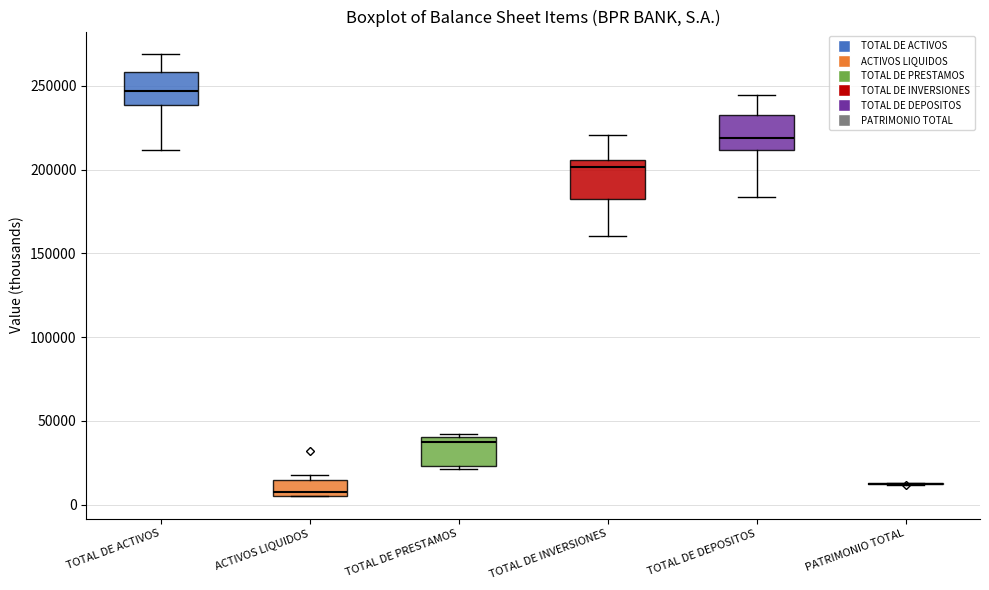

Reading left to right, transcribe this box plot: for each box, give where its median line is, the range the box spans, and where its two whiskers end, as read against the y-axis. The values are not printed on the chart, so give them approximately, as read against the axis.

TOTAL DE ACTIVOS: median 245000, box 240000 to 260000, whiskers 210000 to 270000
ACTIVOS LIQUIDOS: median 10000, box 5000 to 15000, whiskers 5000 to 20000
TOTAL DE PRESTAMOS: median 35000, box 25000 to 40000, whiskers 20000 to 40000
TOTAL DE INVERSIONES: median 200000, box 180000 to 205000, whiskers 160000 to 220000
TOTAL DE DEPOSITOS: median 220000, box 210000 to 235000, whiskers 185000 to 245000
PATRIMONIO TOTAL: box collapsed to a line at 10000, whiskers 10000 to 15000